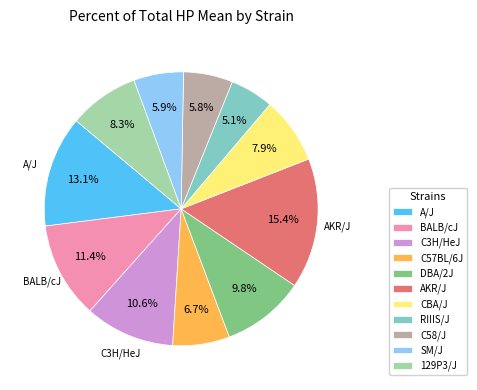

Is there any slice that represents more than half of the pie?

No